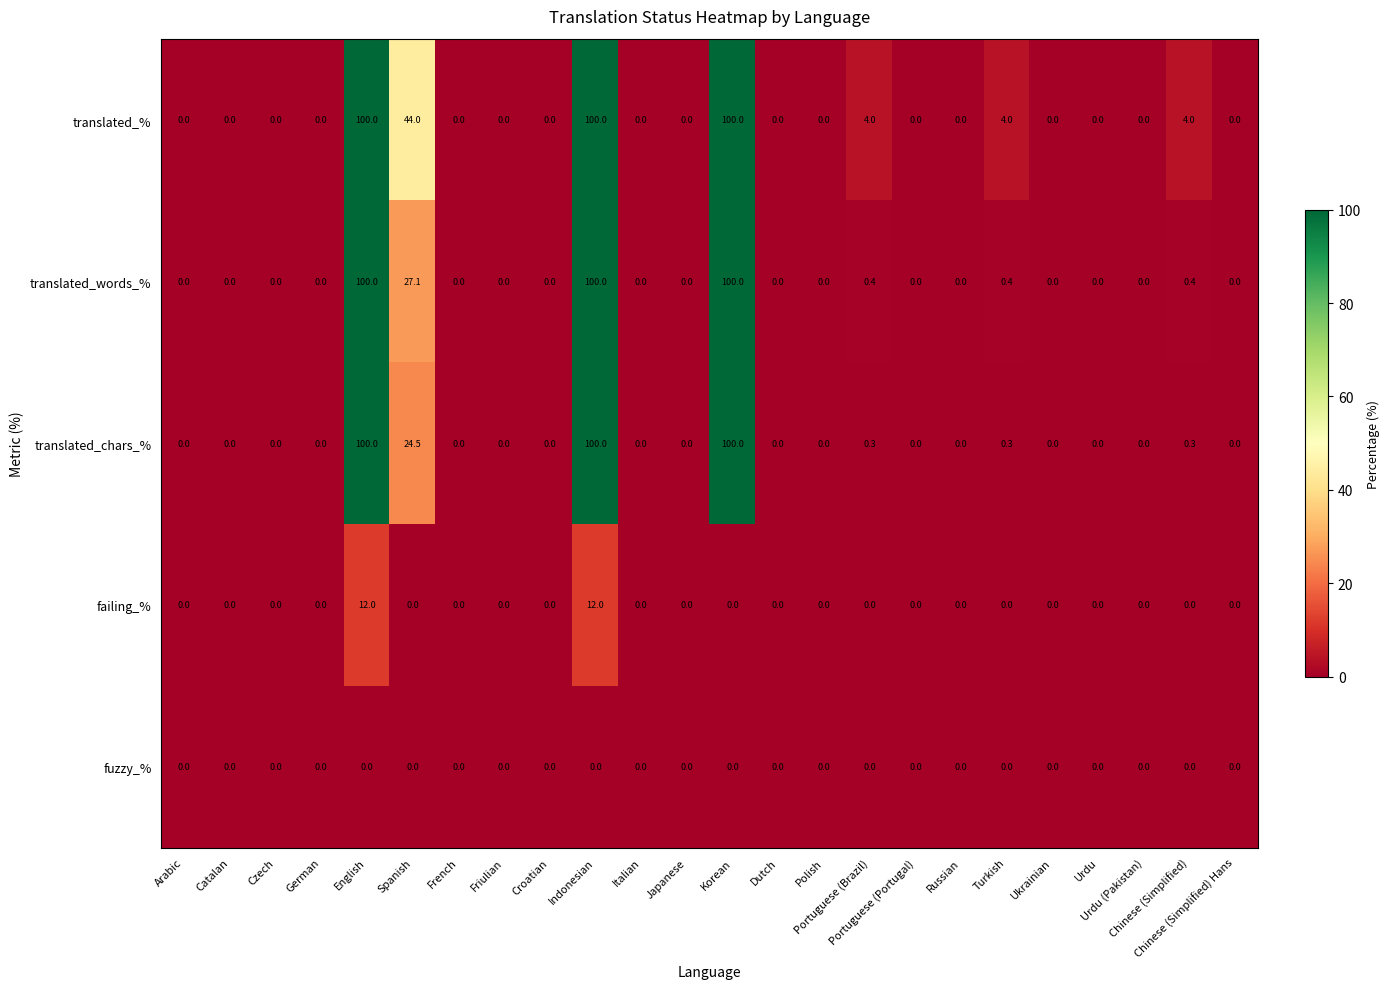

Which series has the largest total across all categories?

translated_%